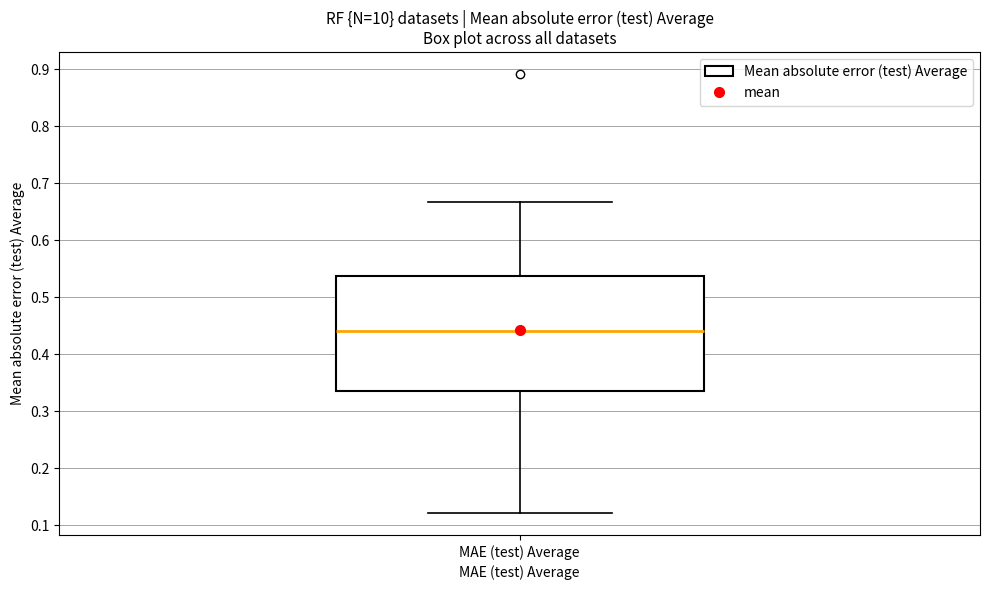

Read this box plot against the y-axis: the position of the median line, the range covered by the box, and the ends of both whiskers. The values are not printed on the chart, so give them approximately, as read against the axis.

median 0.44, box 0.34 to 0.54, whiskers 0.12 to 0.67